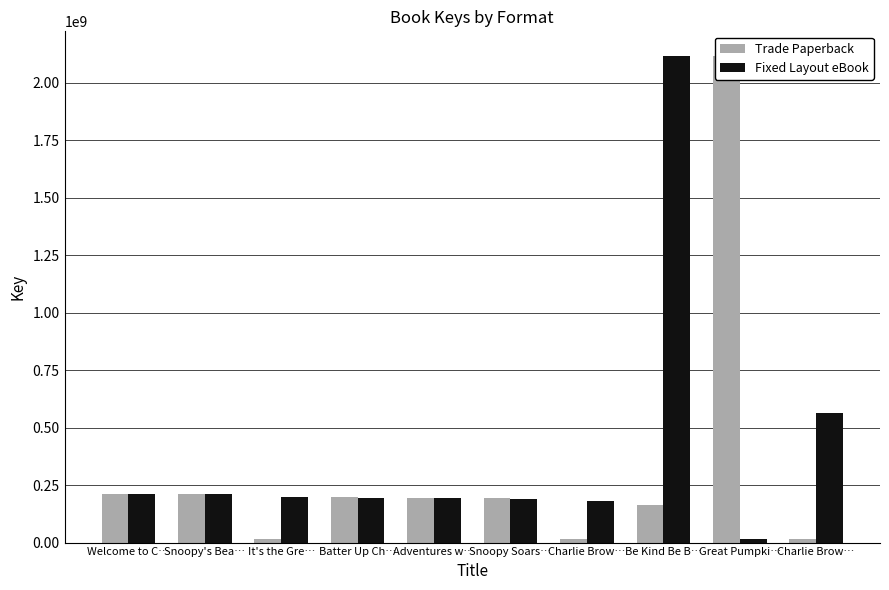

Which has a higher value, Charlie Brow… or It's the Gre…?

Charlie Brow…